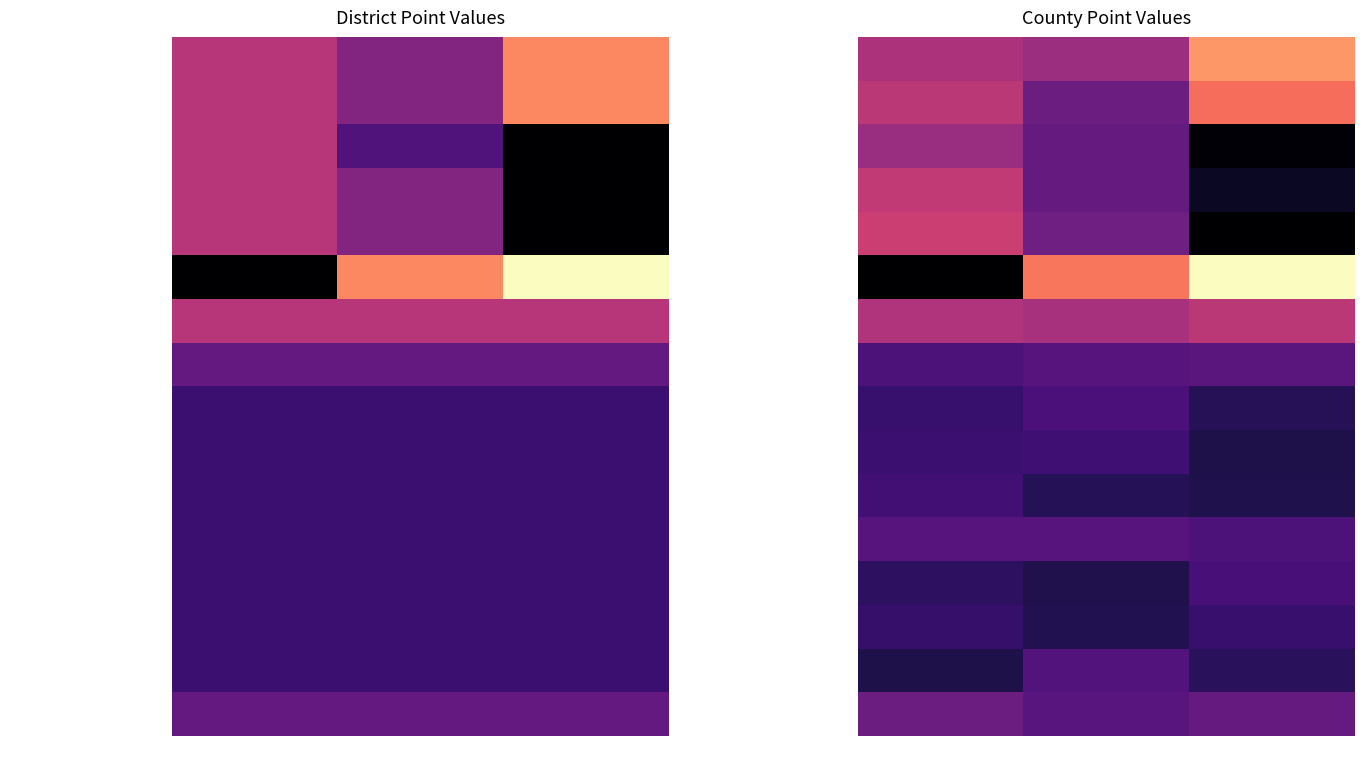

At how many categories does at least one series exceed 14?

2